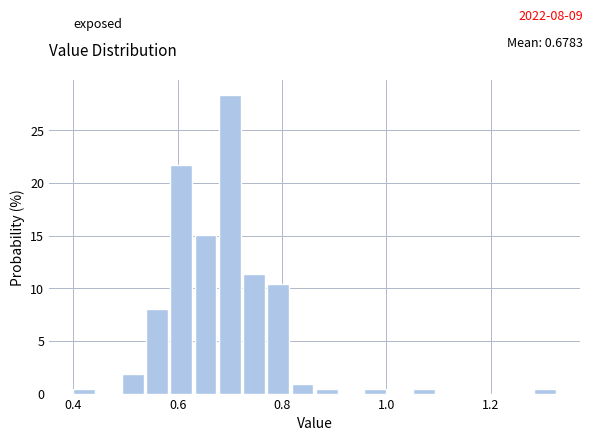

Read against the x-axis, roughly where is the centre of the tallest bar?

0.70